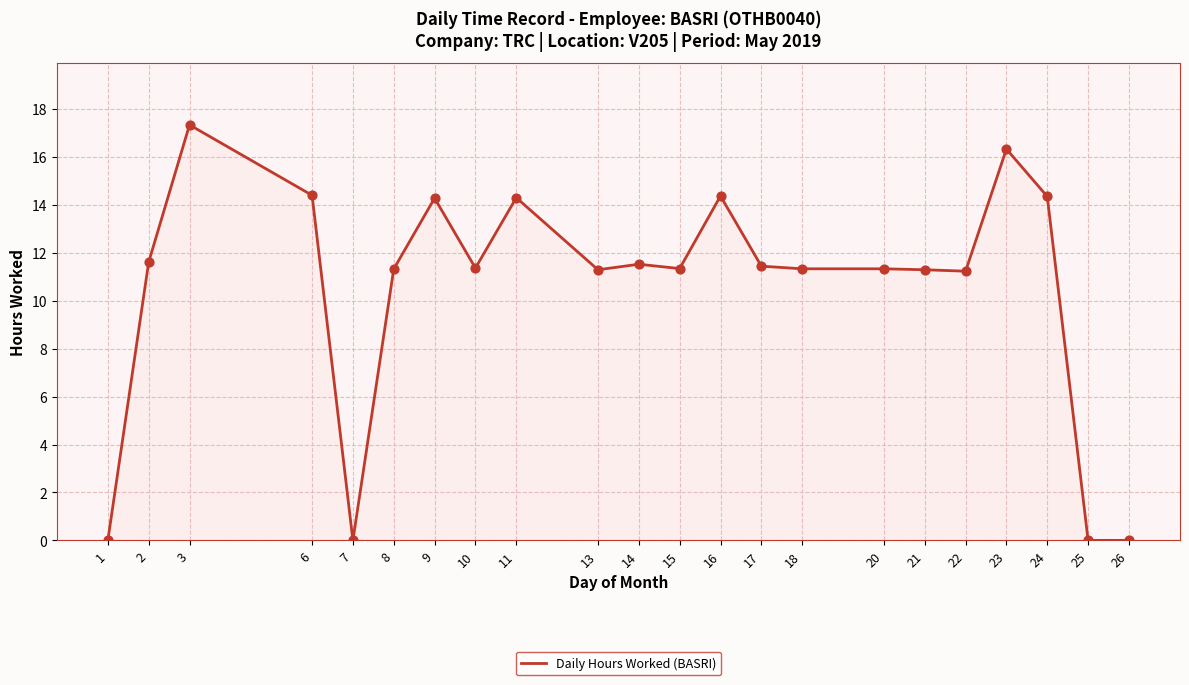

What is the ratio of the value at 2 to the value at 21?

1.0